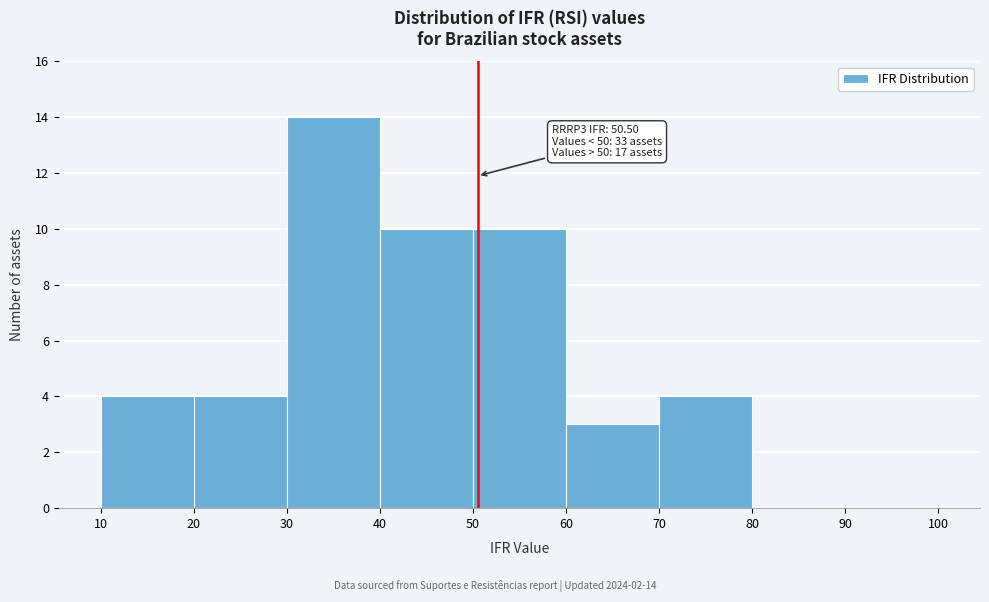

Which range on the x-axis has the tallest bar?

30 to 40